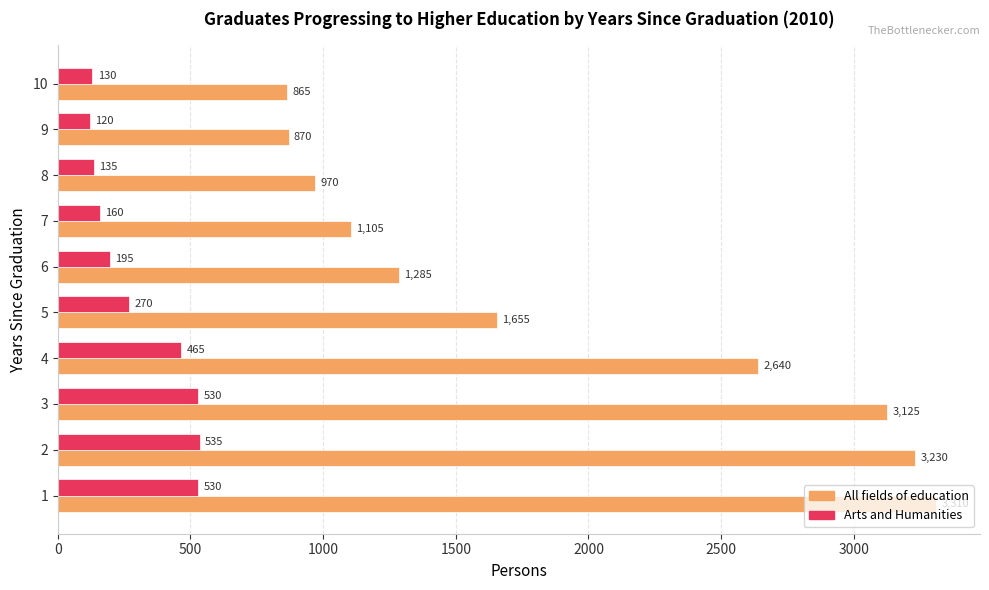

What is the average value of the All fields of education series?

1906